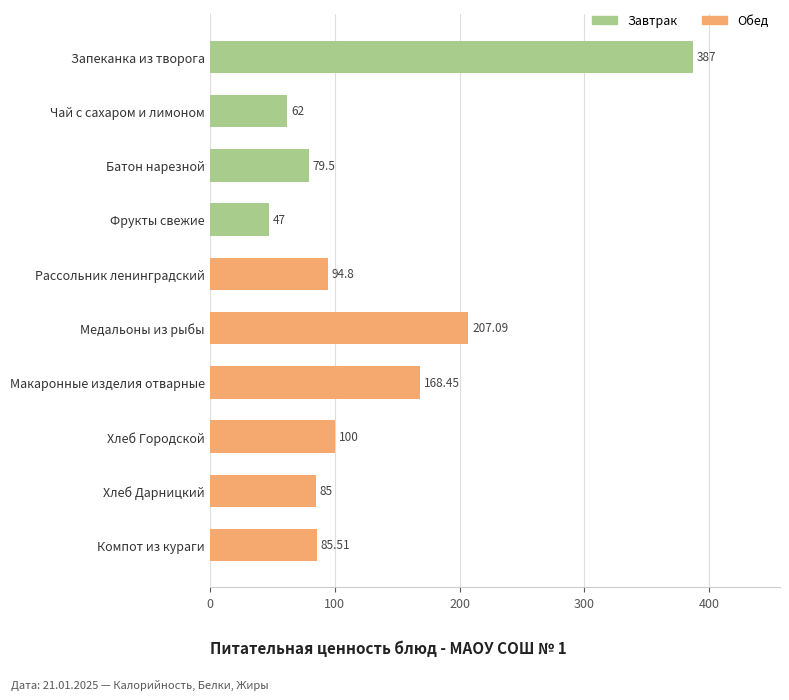

At which category does the chart reach its minimum across all series?

Фрукты свежие